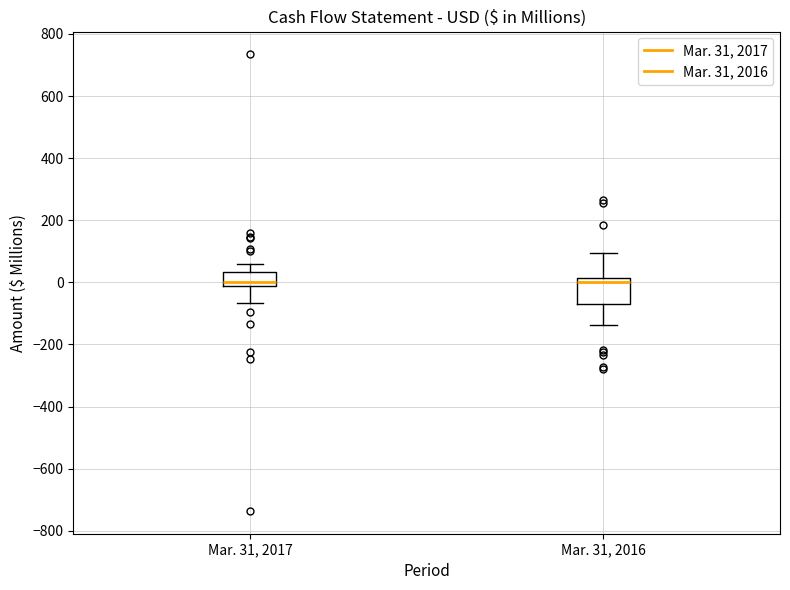

Reading left to right, transcribe this box plot: for each box, give where its median line is, the range the box spans, and where its two whiskers end, as read against the y-axis. The values are not printed on the chart, so give them approximately, as read against the axis.

Mar. 31, 2017: median 0, box -20 to 40, whiskers -60 to 60
Mar. 31, 2016: median 0, box -60 to 20, whiskers -140 to 100